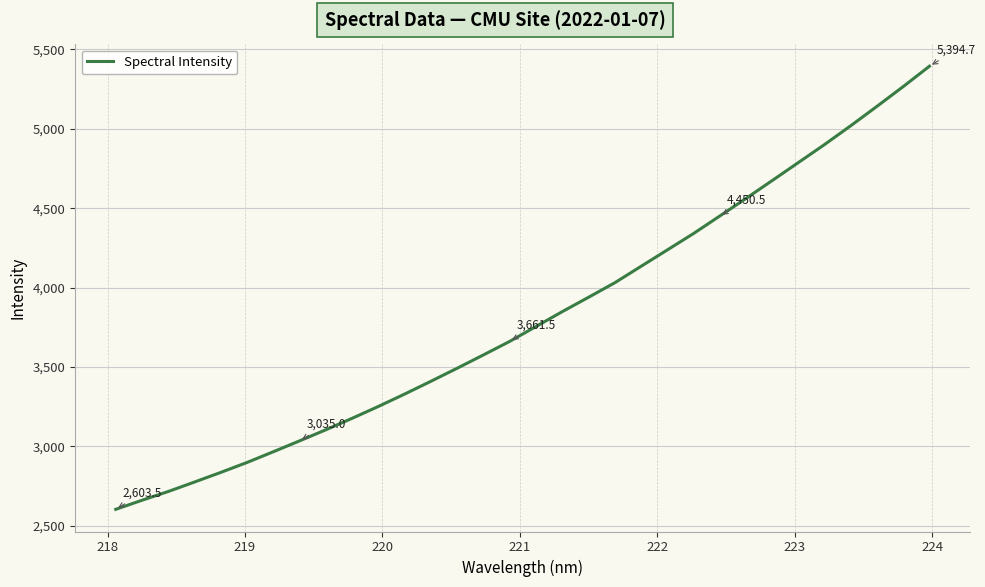

What is the minimum value shown in the chart?

2603.5